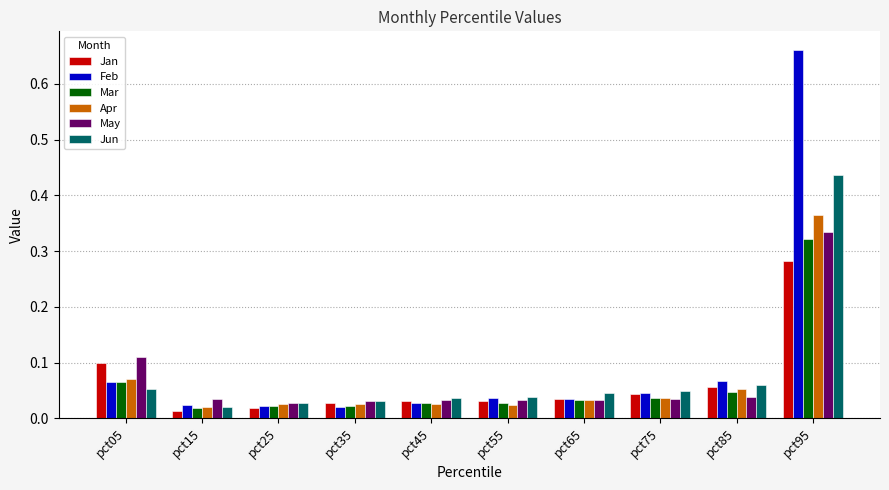

At how many categories does at least one series exceed 0?

10